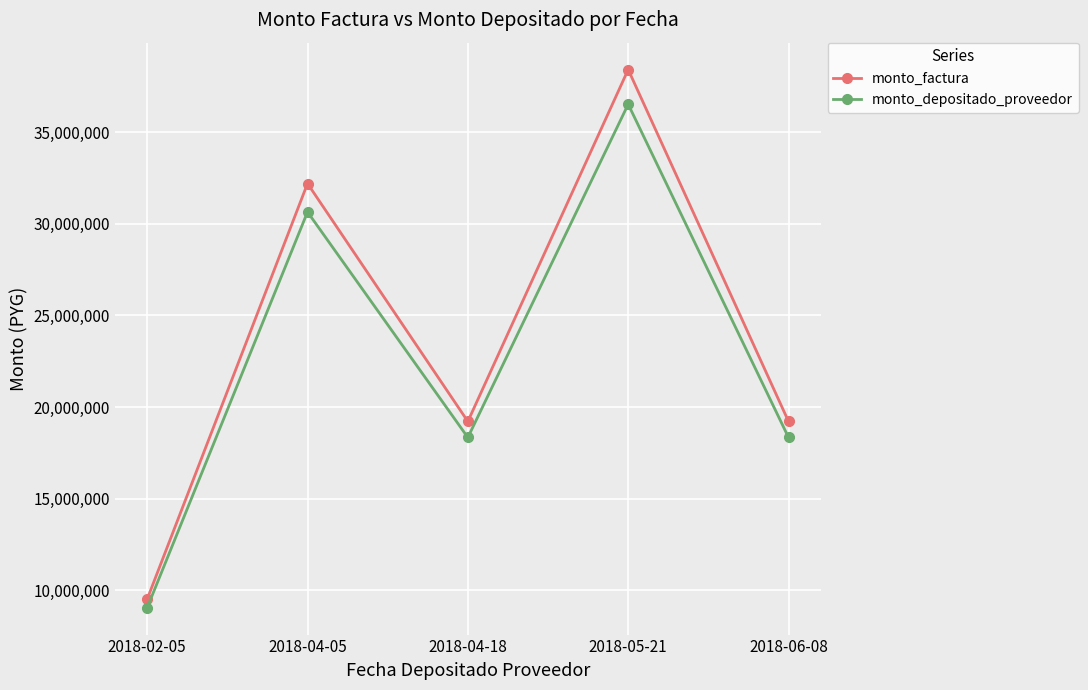

What is the value of the monto_factura point at the 2nd from the left?

32200000